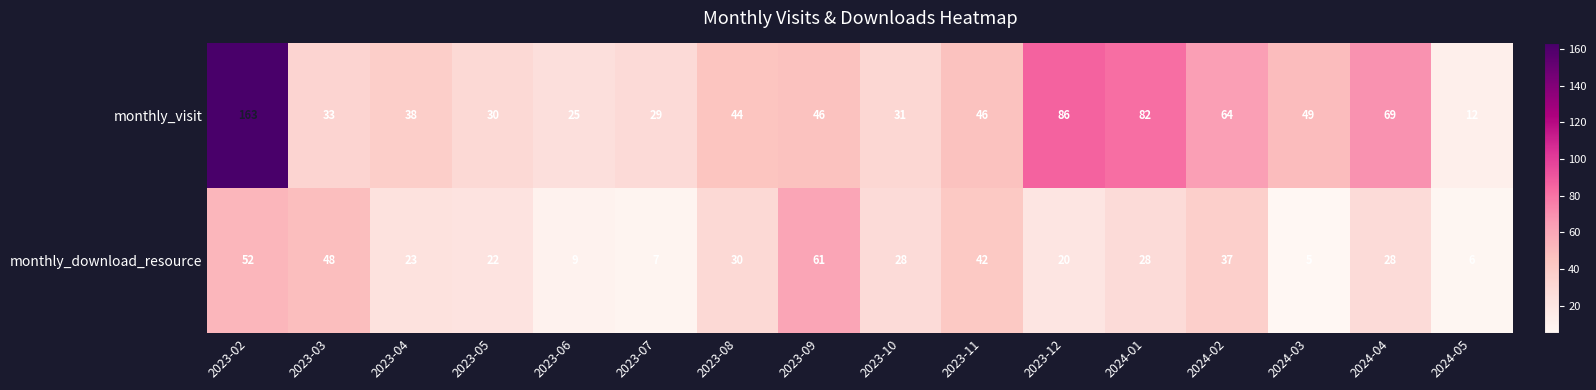

How many distinct data groups are displayed?

2